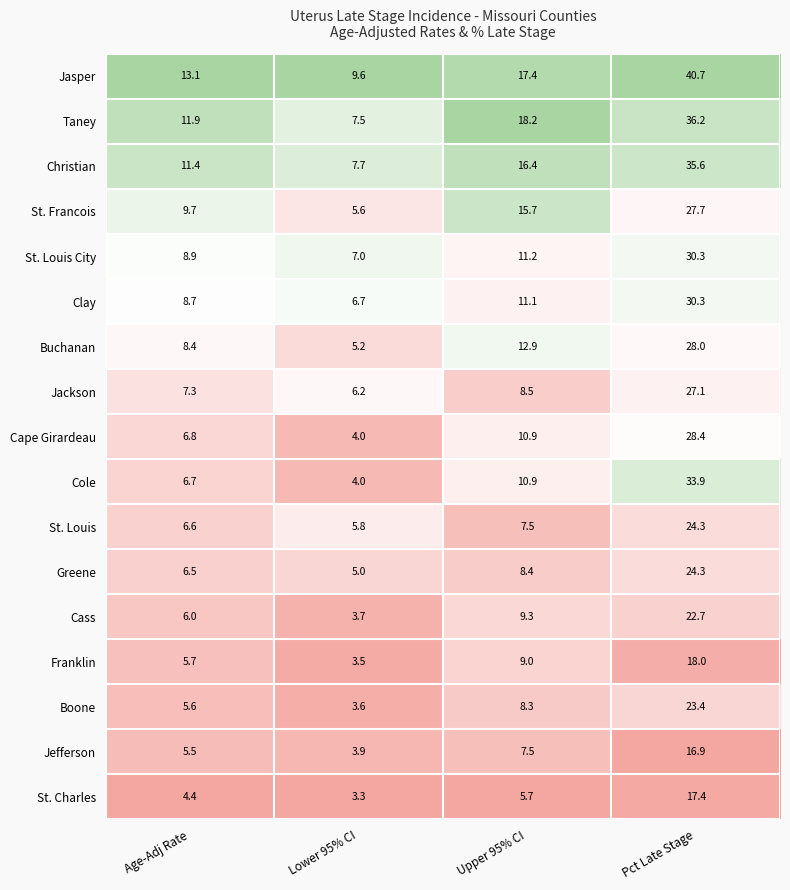

Where is Clay nearest to the value 18?

Upper 95% CI